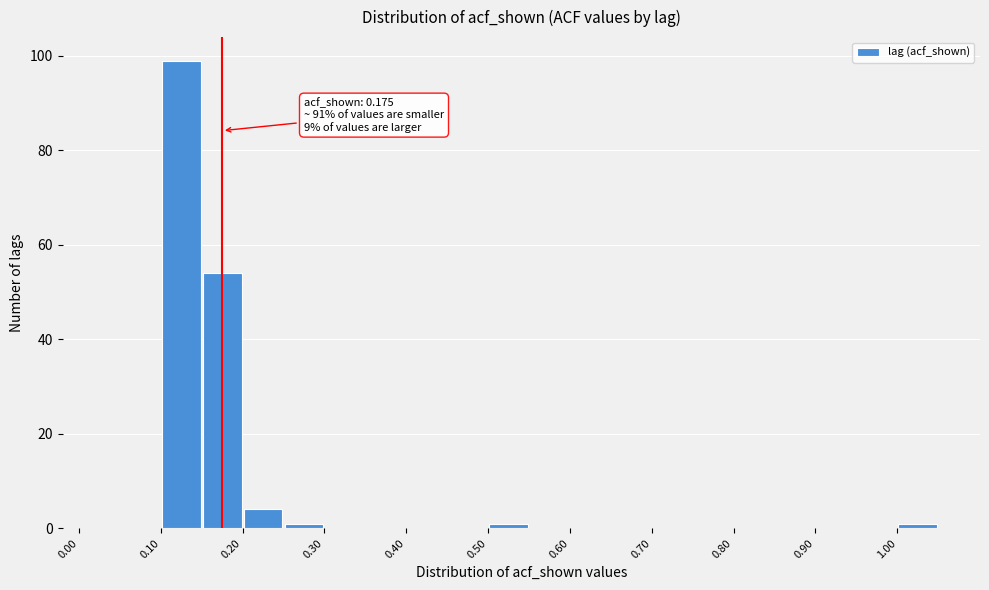

Which range on the x-axis has the tallest bar?

0.10 to 0.15